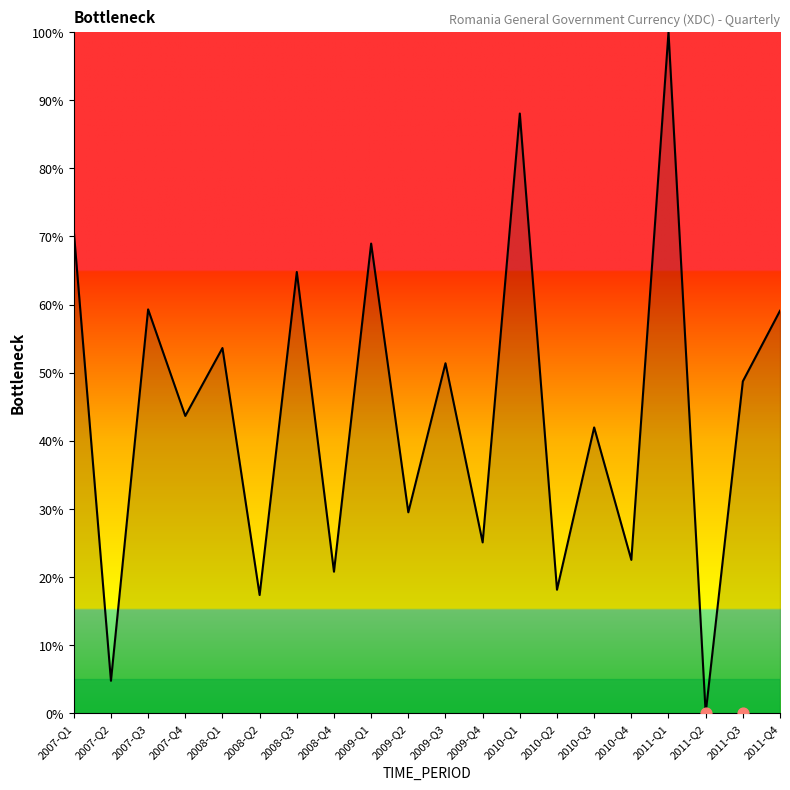

What is the ratio of the value at 2008-Q1 to the value at 2011-Q4?

0.9